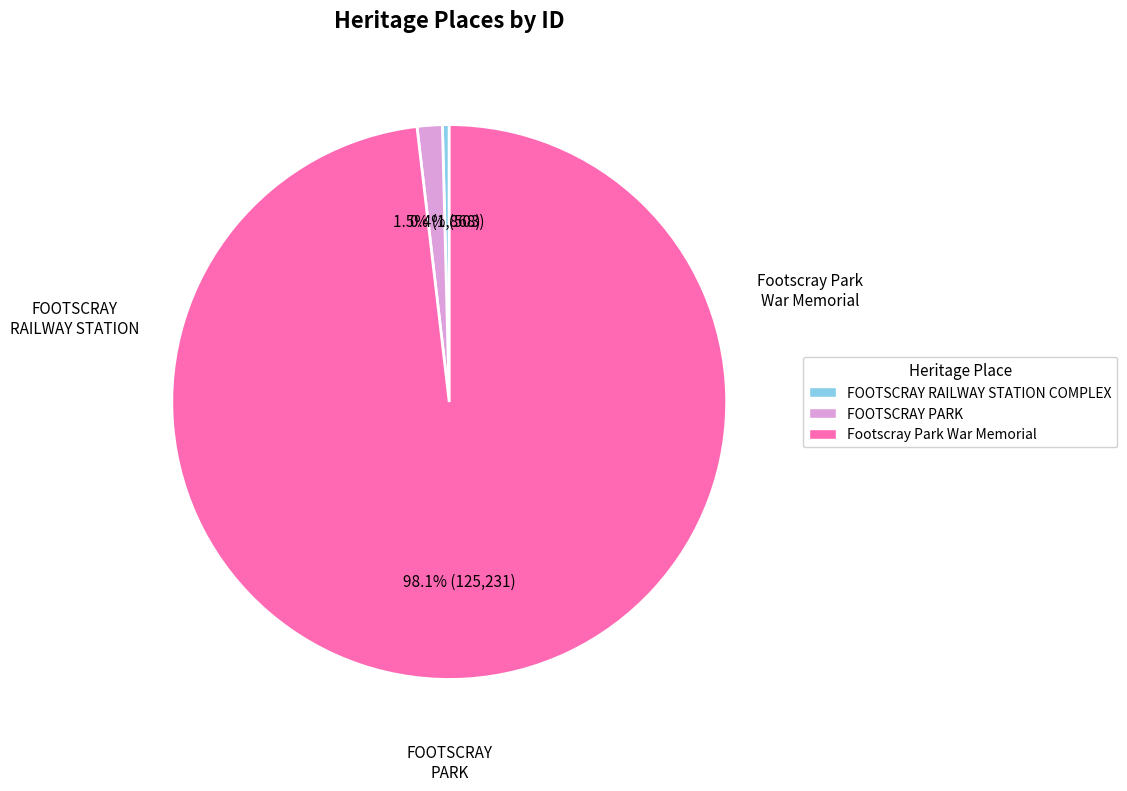

Combined, do Footscray Park War Memorial and FOOTSCRAY RAILWAY STATION COMPLEX account for over 50%?

Yes